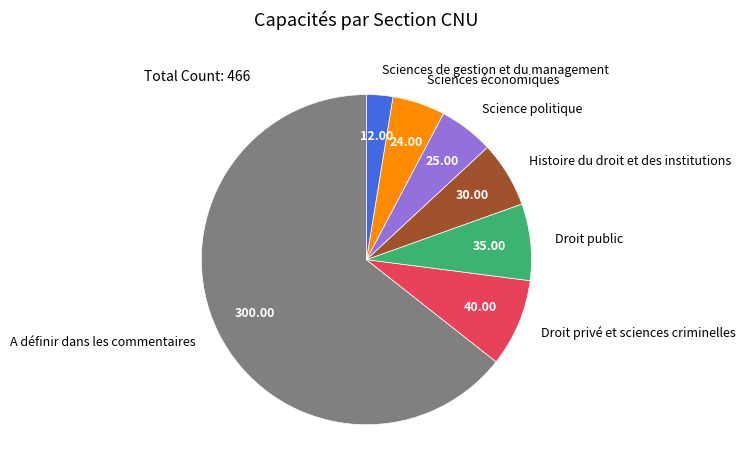

How many slices are in this pie chart?

7